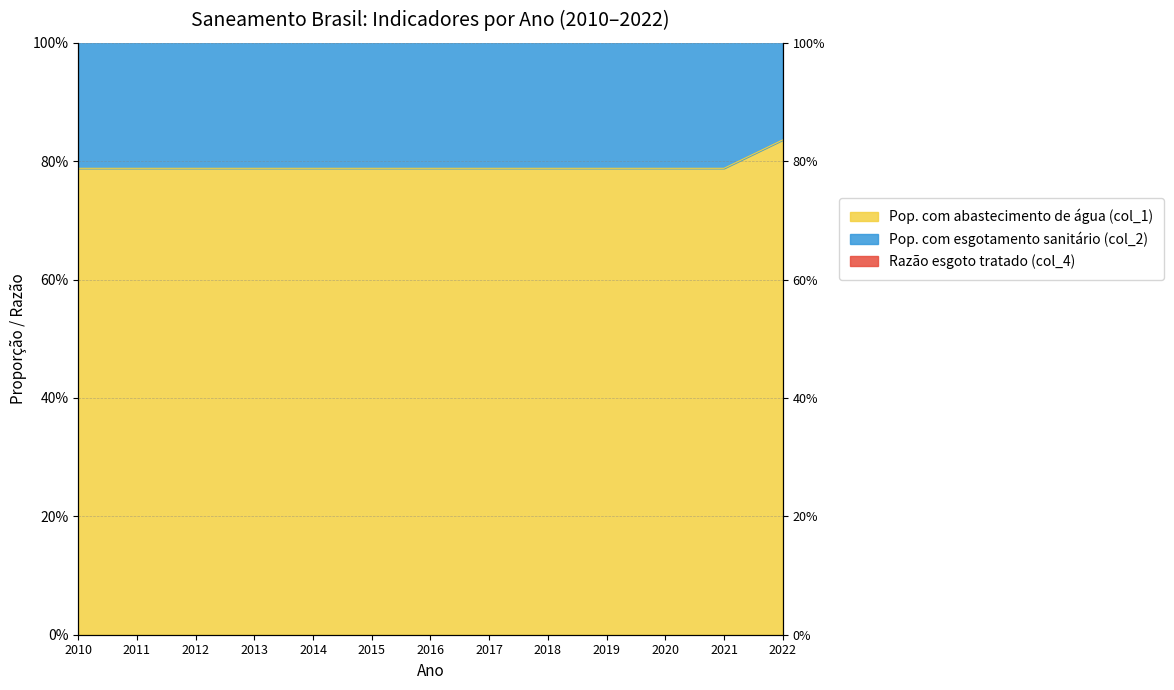

How many lines are shown in the chart?

2